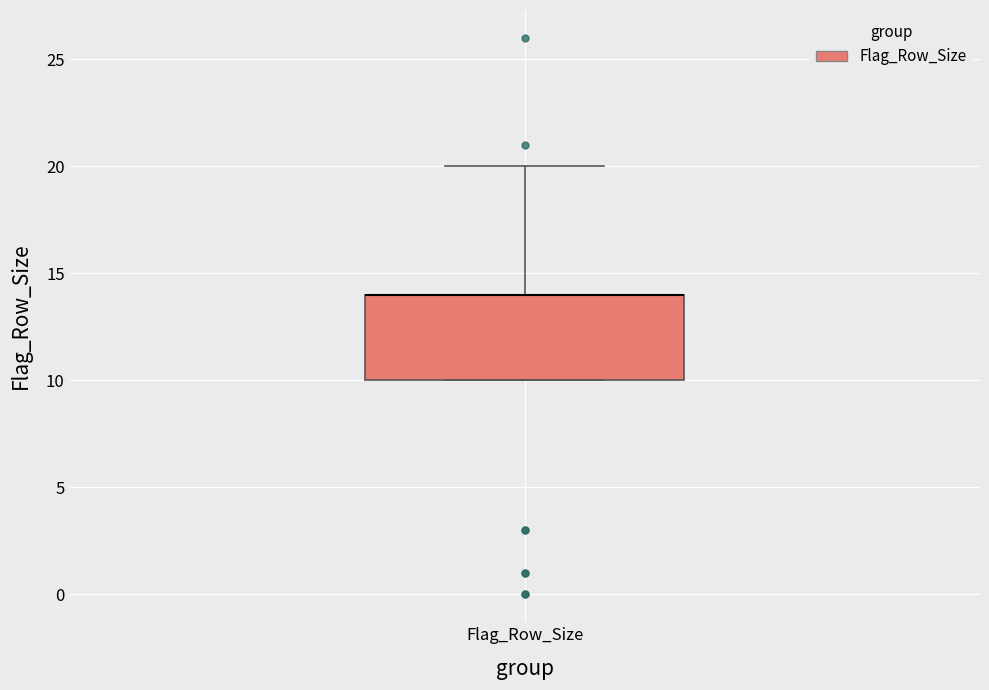

Transcribe this box plot: give where the median line is, the range the box spans, and where the two whiskers end, as read against the y-axis. The values are not printed on the chart, so give them approximately, as read against the axis.

median 14 (drawn on the box's upper edge), box 10 to 14, whiskers 10 to 20